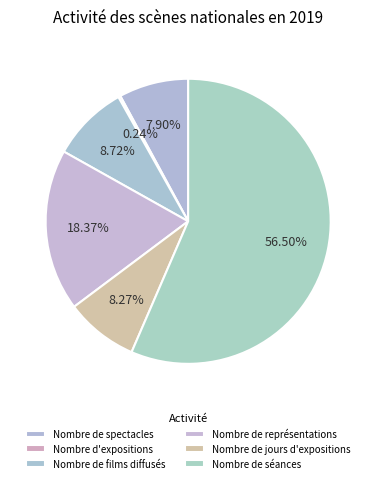

Which slice is the largest?

Nombre de séances